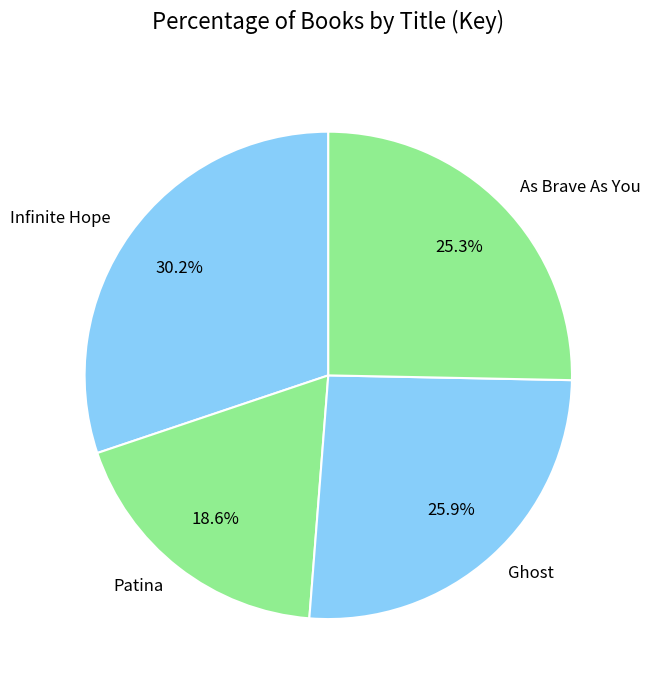

True or false: As Brave As You accounts for 14% of the total.

False